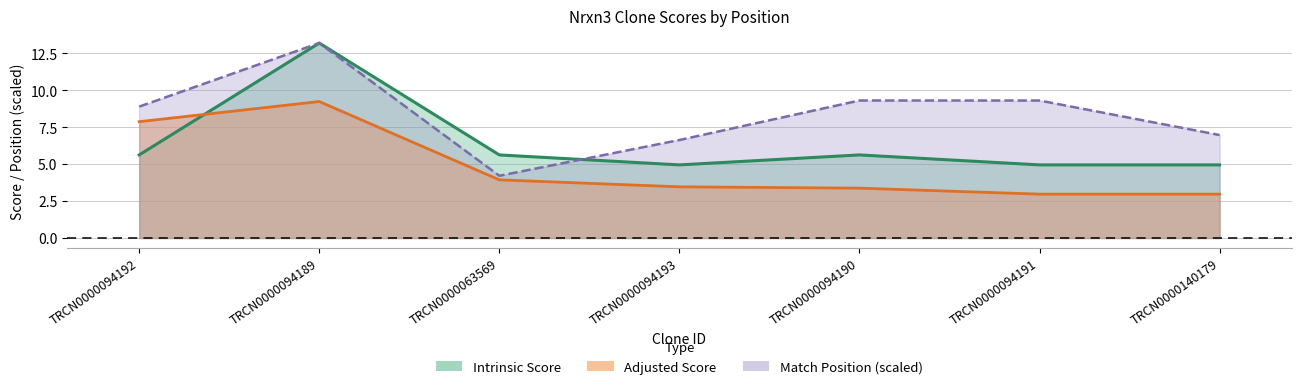

What is the average value of the Adjusted Score series?

4.8